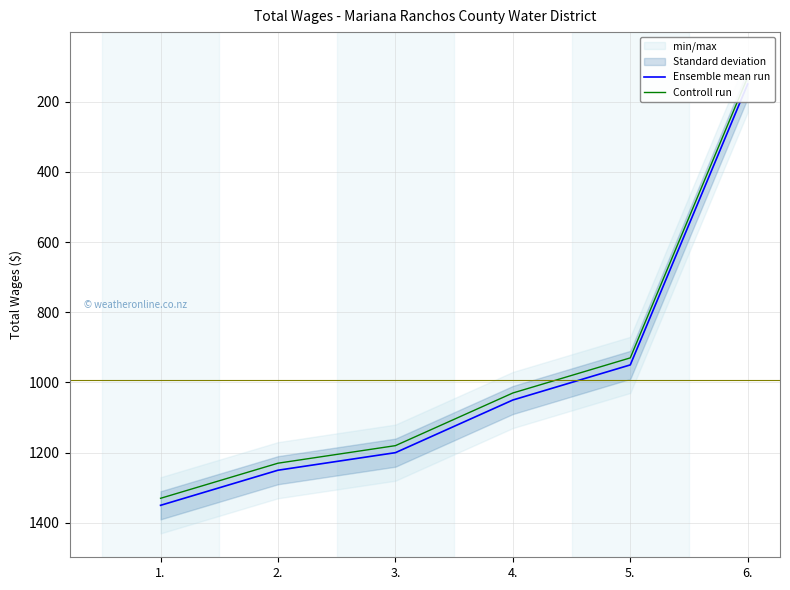

True or false: Ensemble mean run and Controll run cross at least once.

False